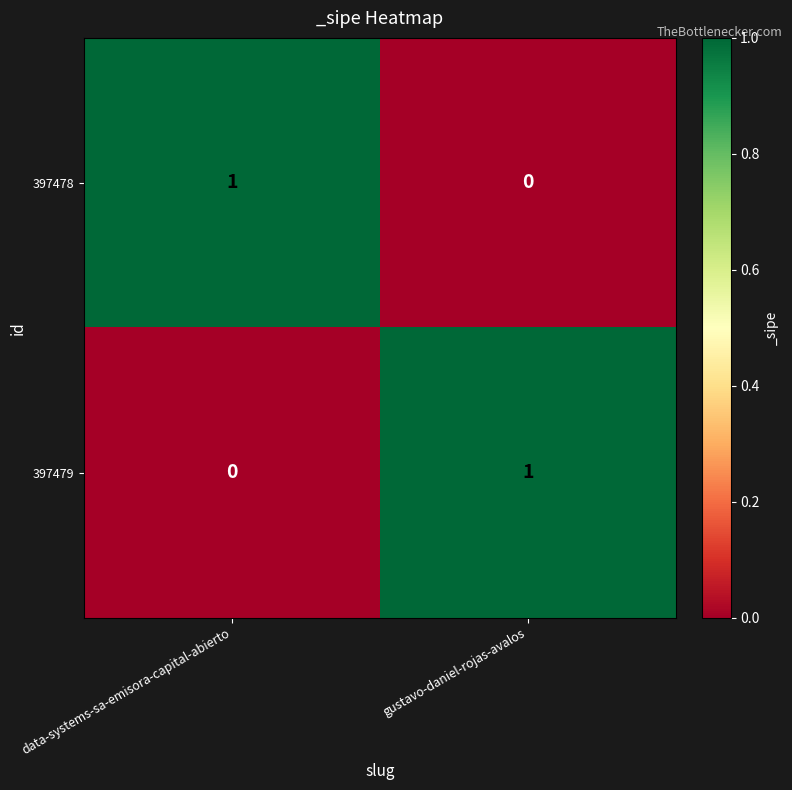

Rank the categories by 397478 value from lowest to highest.

gustavo-daniel-rojas-avalos, data-systems-sa-emisora-capital-abierto